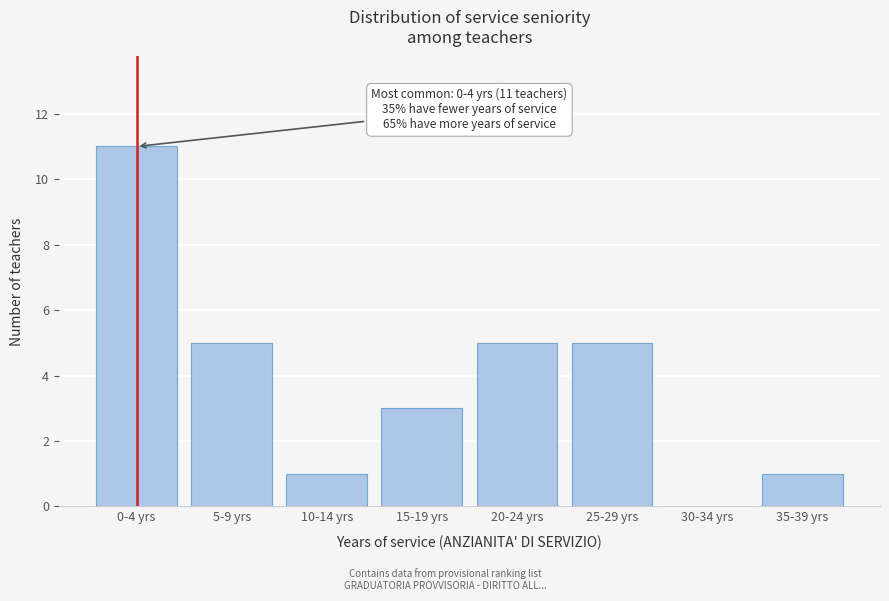

Reading right to left, what are all the values shown in this chart?

35-39 yrs=1	30-34 yrs=0	25-29 yrs=5	20-24 yrs=5	15-19 yrs=3	10-14 yrs=1	5-9 yrs=5	0-4 yrs=11